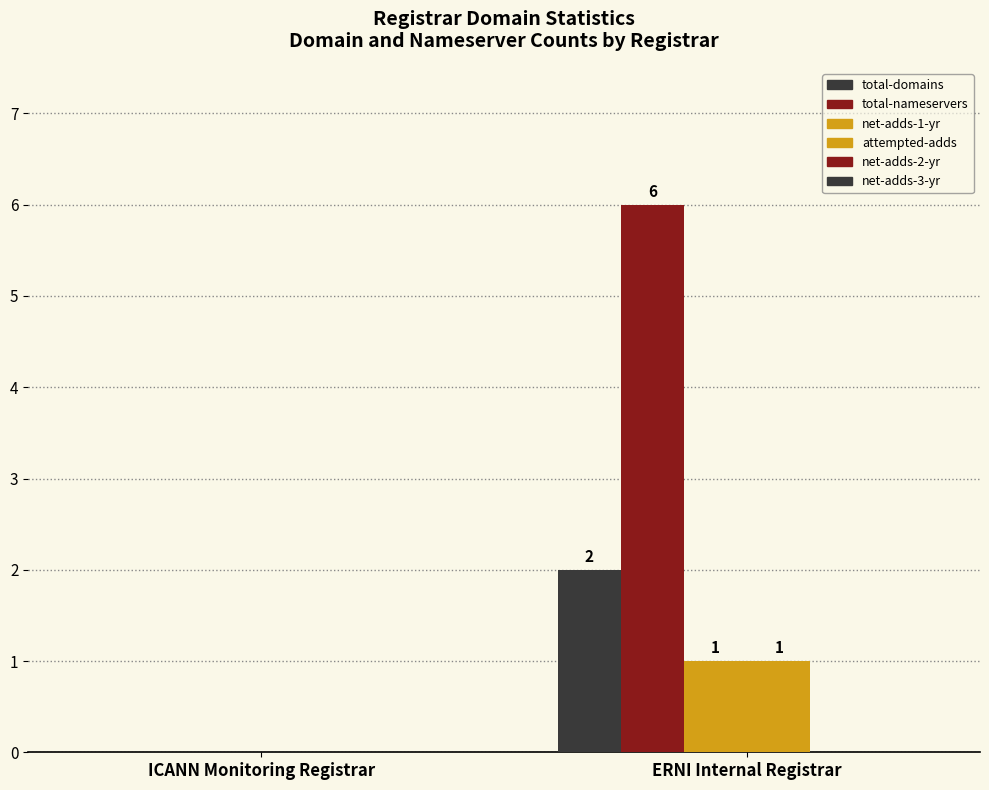

Does the chart contain stacked bars?

No